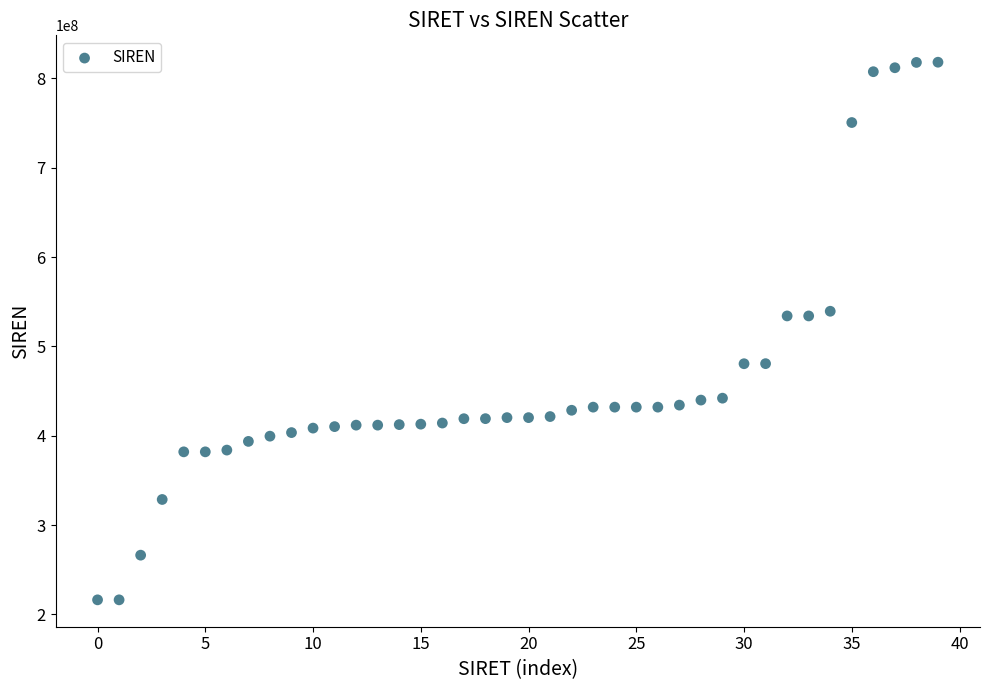

Count the number of points in this scatter plot.

40